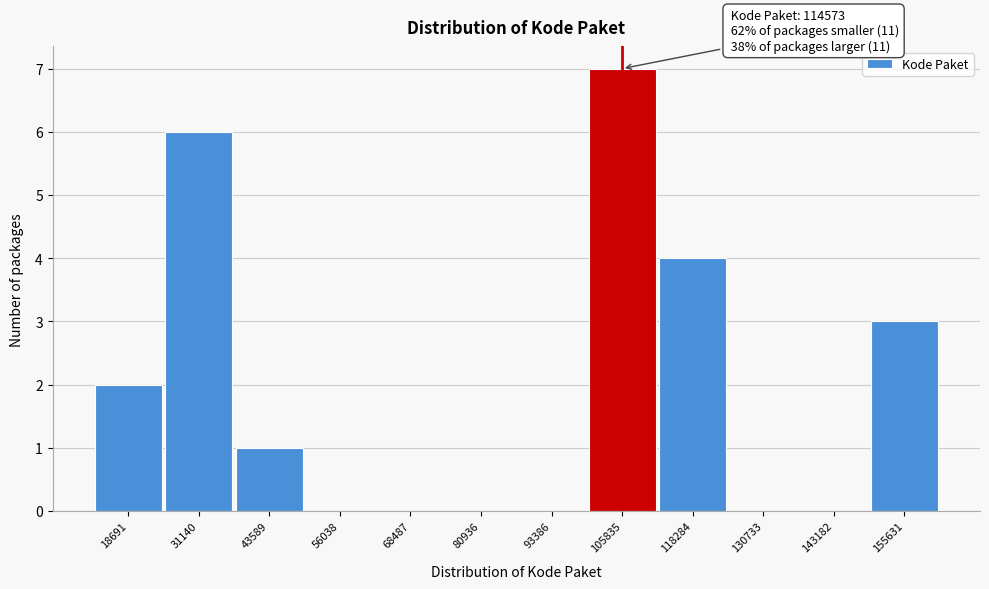

Reading left to right, transcribe all the data shown in this chart.

18691=2	31140=6	43589=1	56038=0	68487=0	80936=0	93386=0	105835=7	118284=4	130733=0	143182=0	155631=3